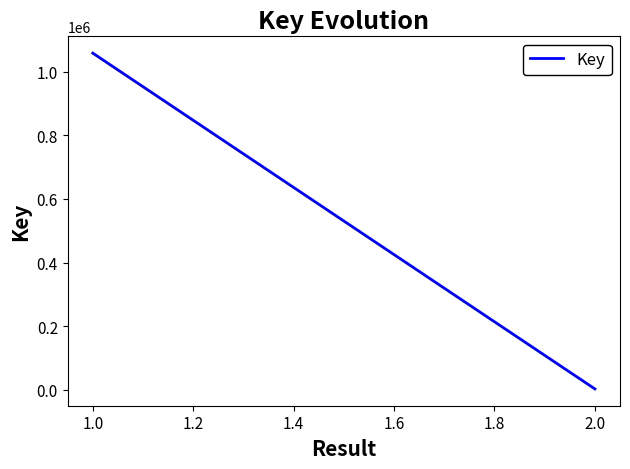

True or false: the data shows 1832696 at 1.0.

False